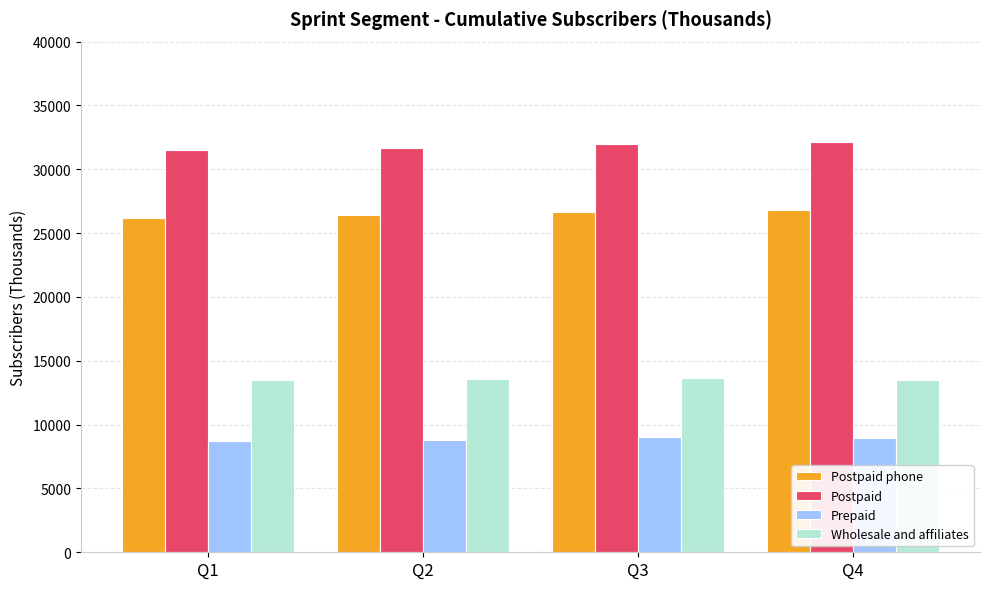

How many values in the Postpaid phone series are below 26616?

2